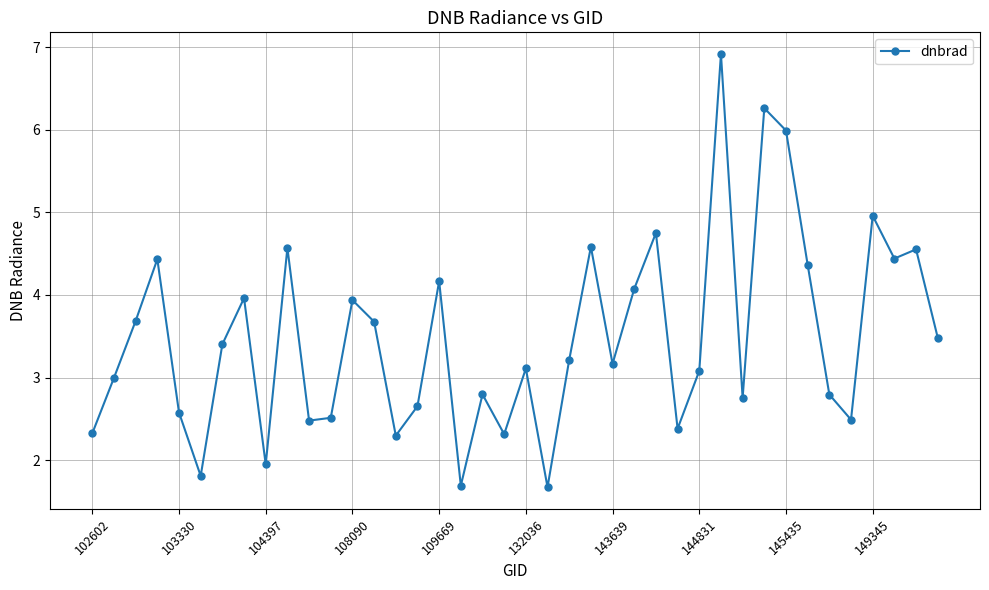

True or false: the data has more than 1 interior local peaks.

True